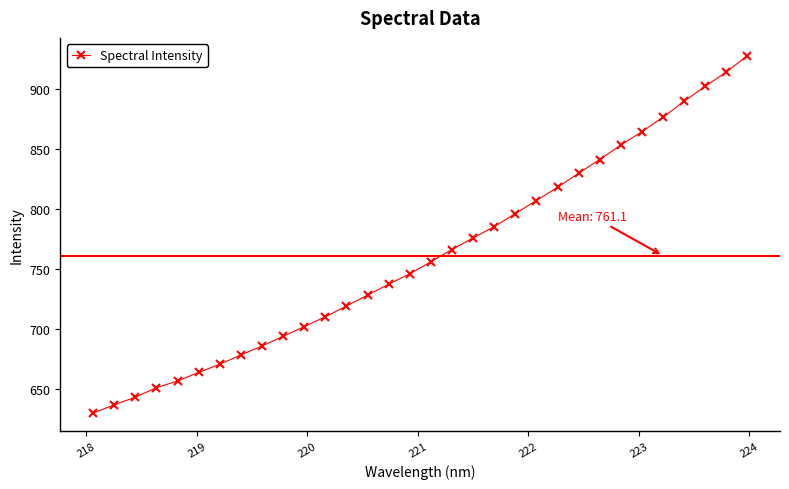

What is the sum of all values?

24355.4